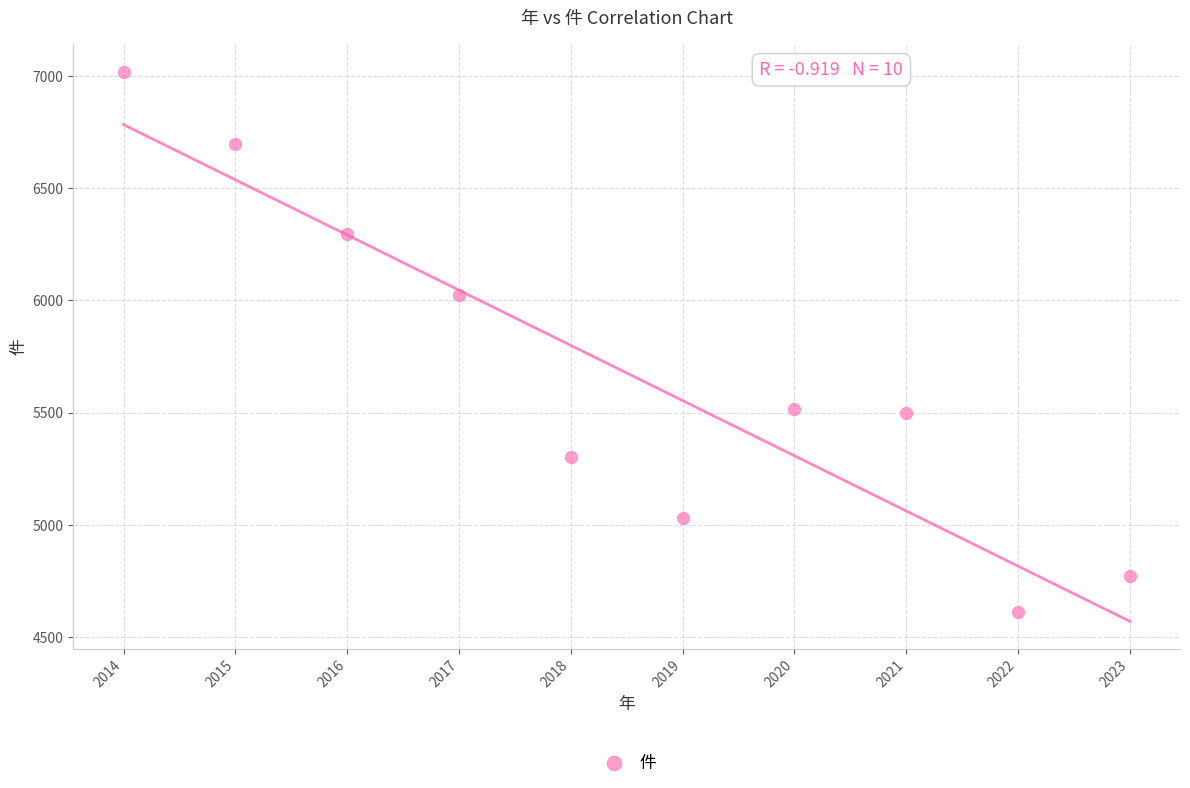

What Y value in the scatter plot is closest to 5816?

6024